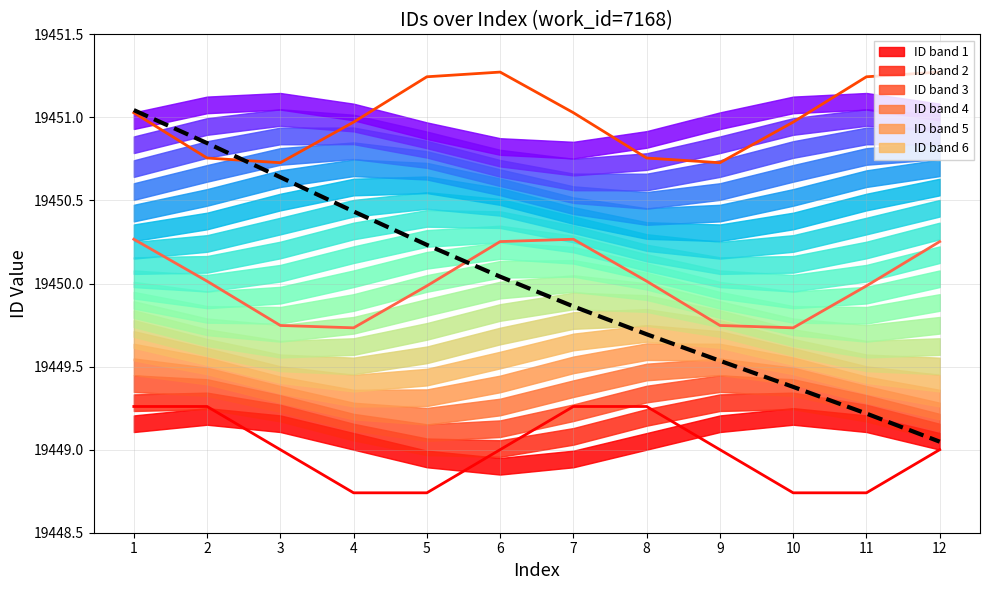

What is the maximum value shown in the chart?

19451.3